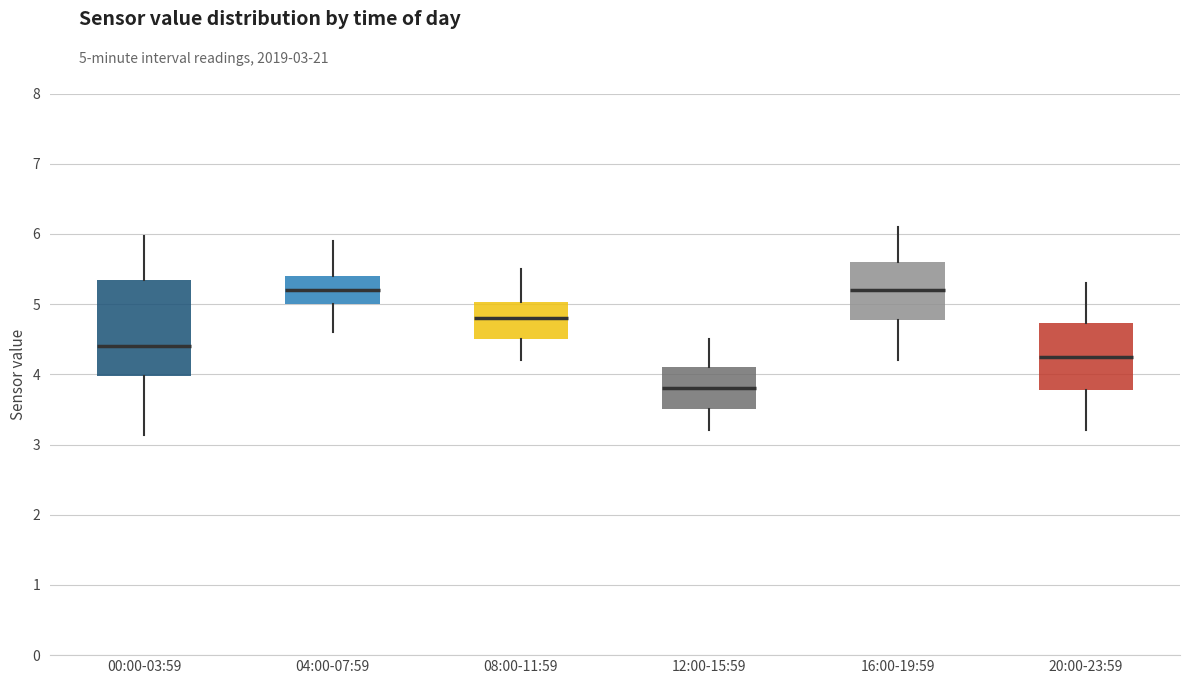

Reading left to right, read every box against the y-axis: the position of its median line, the range the box covers, and the ends of its whiskers. The values are not printed on the chart, so give them approximately, as read against the axis.

00:00-03:59: median 4.4, box 4.0 to 5.3, whiskers 3.1 to 6.0
04:00-07:59: median 5.2, box 5.0 to 5.4, whiskers 4.6 to 5.9
08:00-11:59: median 4.8, box 4.5 to 5.0, whiskers 4.2 to 5.5
12:00-15:59: median 3.8, box 3.5 to 4.1, whiskers 3.2 to 4.5
16:00-19:59: median 5.2, box 4.8 to 5.6, whiskers 4.2 to 6.1
20:00-23:59: median 4.3, box 3.8 to 4.7, whiskers 3.2 to 5.3